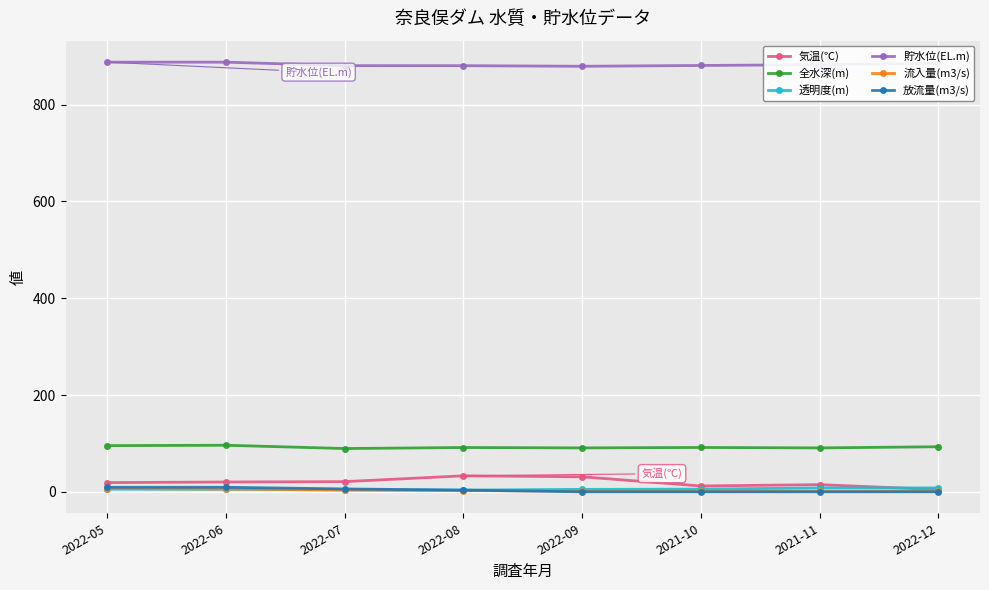

What is the greatest value displayed?

887.9